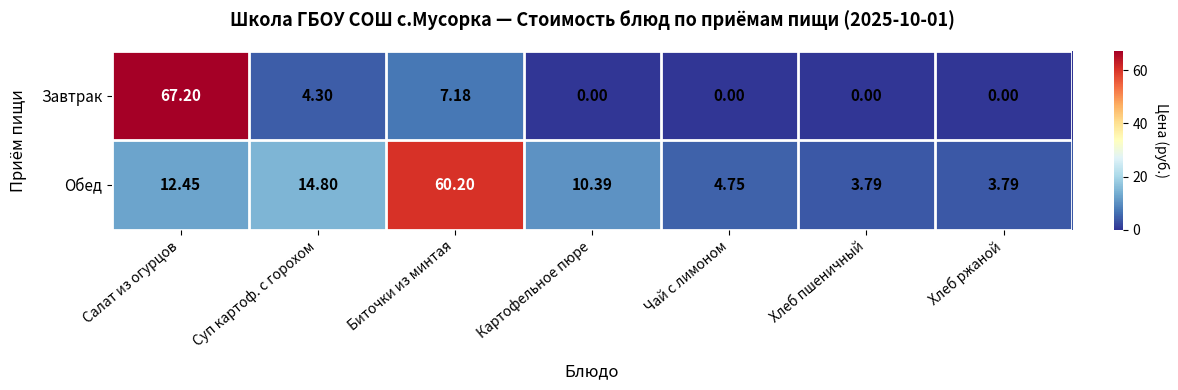

At which category is the sum across all series the highest?

Салат из огурцов